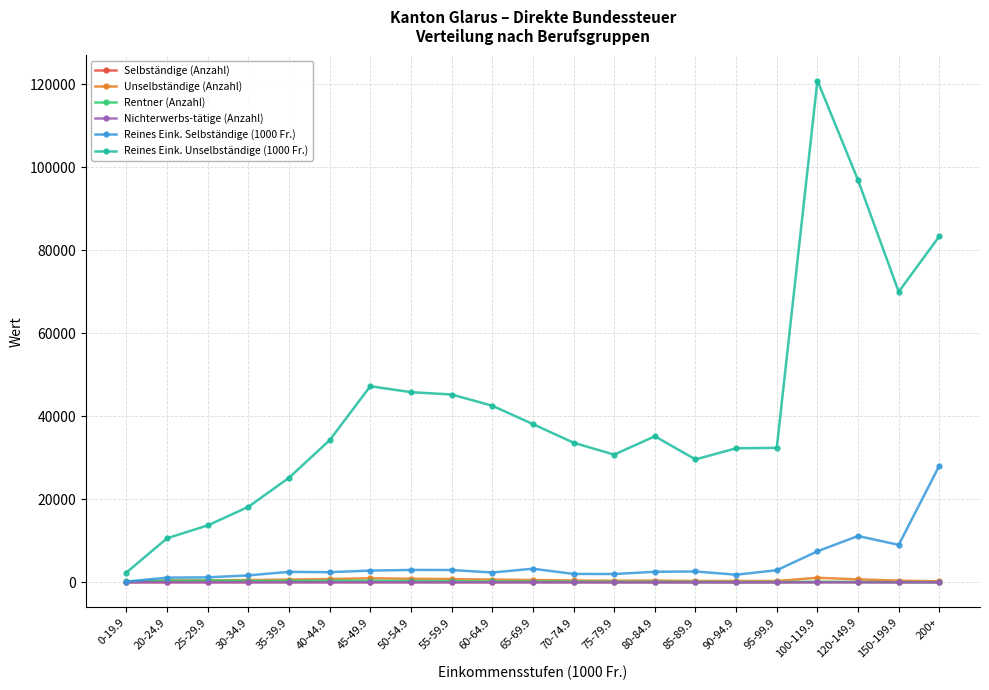

True or false: Nichterwerbs-tätige (Anzahl) and Selbständige (Anzahl) cross at least once.

False